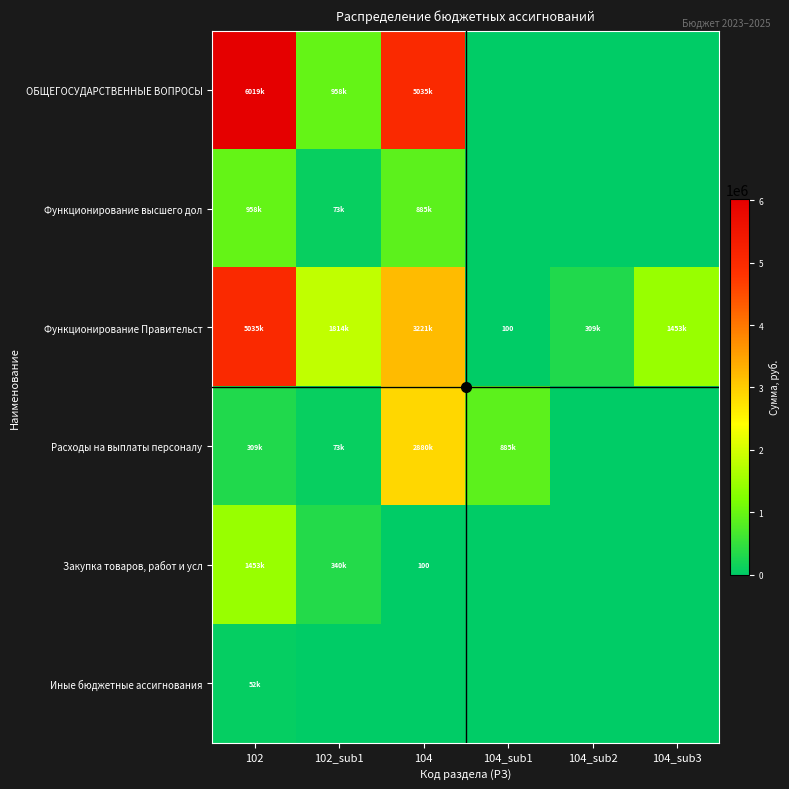

Count the number of data series in this chart.

6